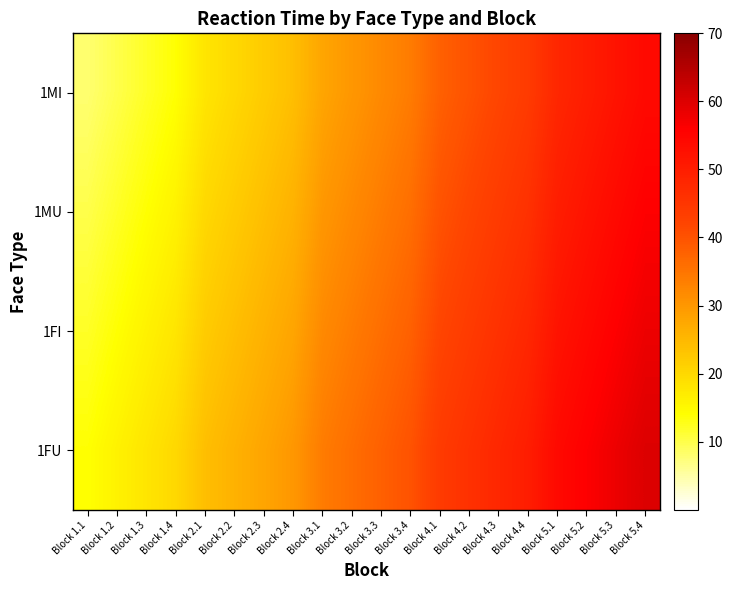

Which category has the highest value across all series?

Block 5.4